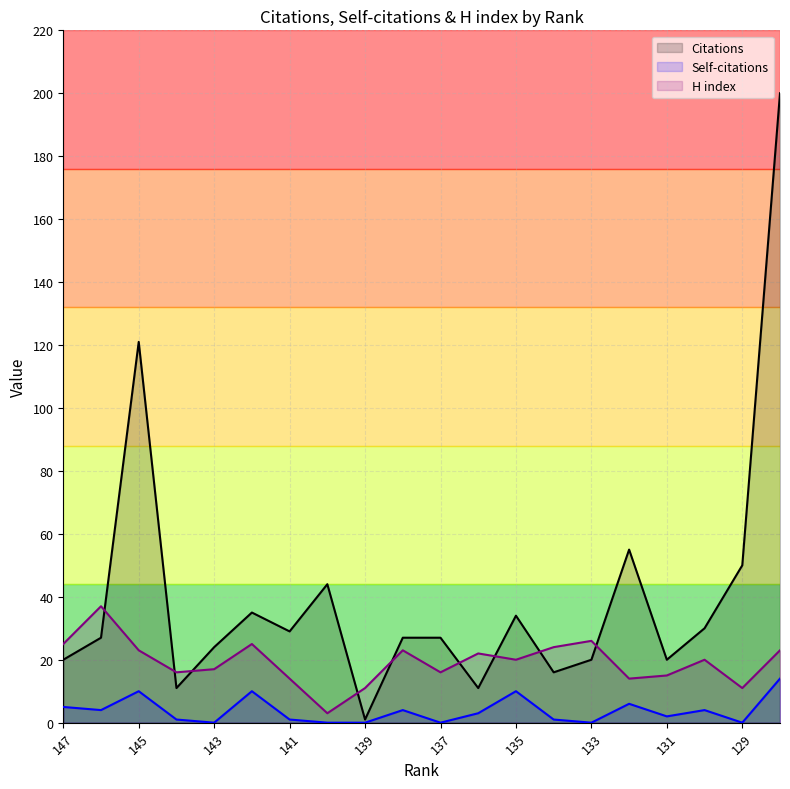

What is the difference between the second highest and minimum values in the Self-citations series?

10